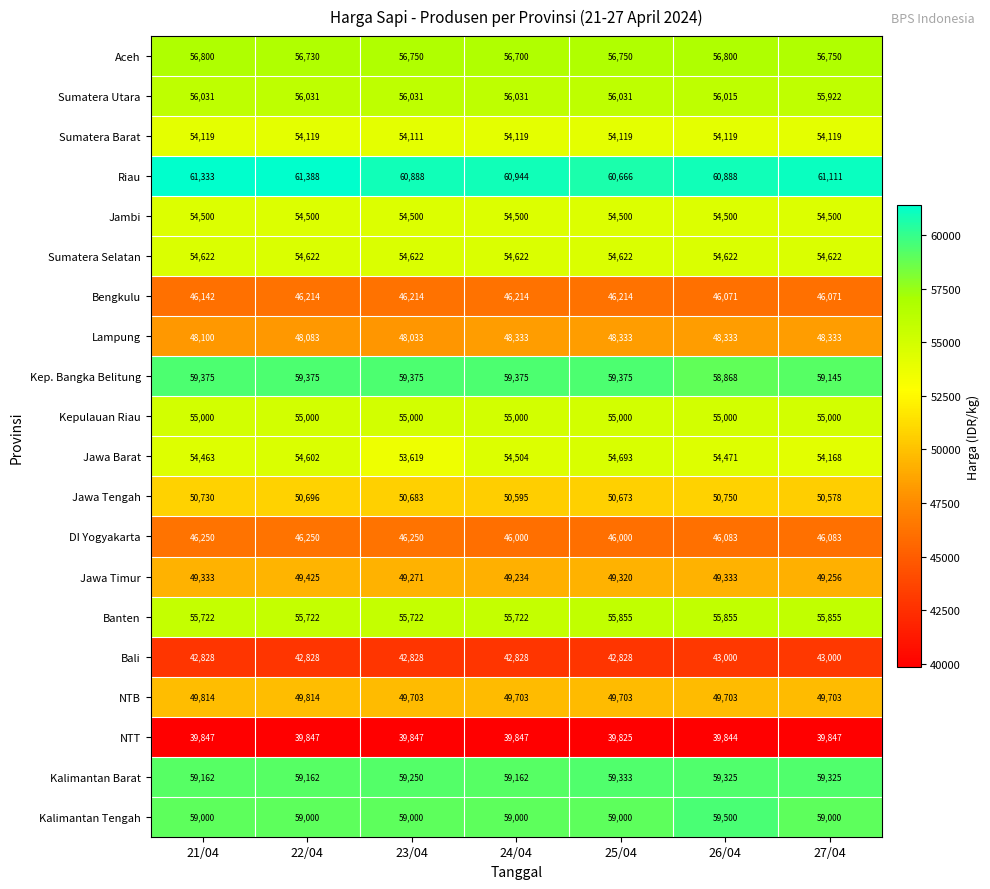

At which category is the sum across all series the highest?

22/04